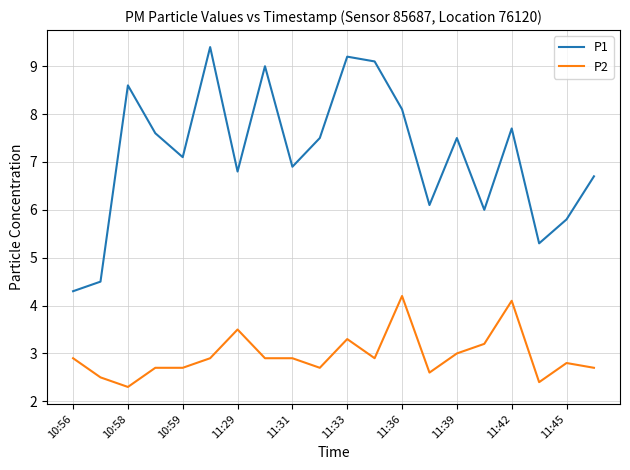

Rank the series by their maximum value, from highest to lowest.

P1, P2